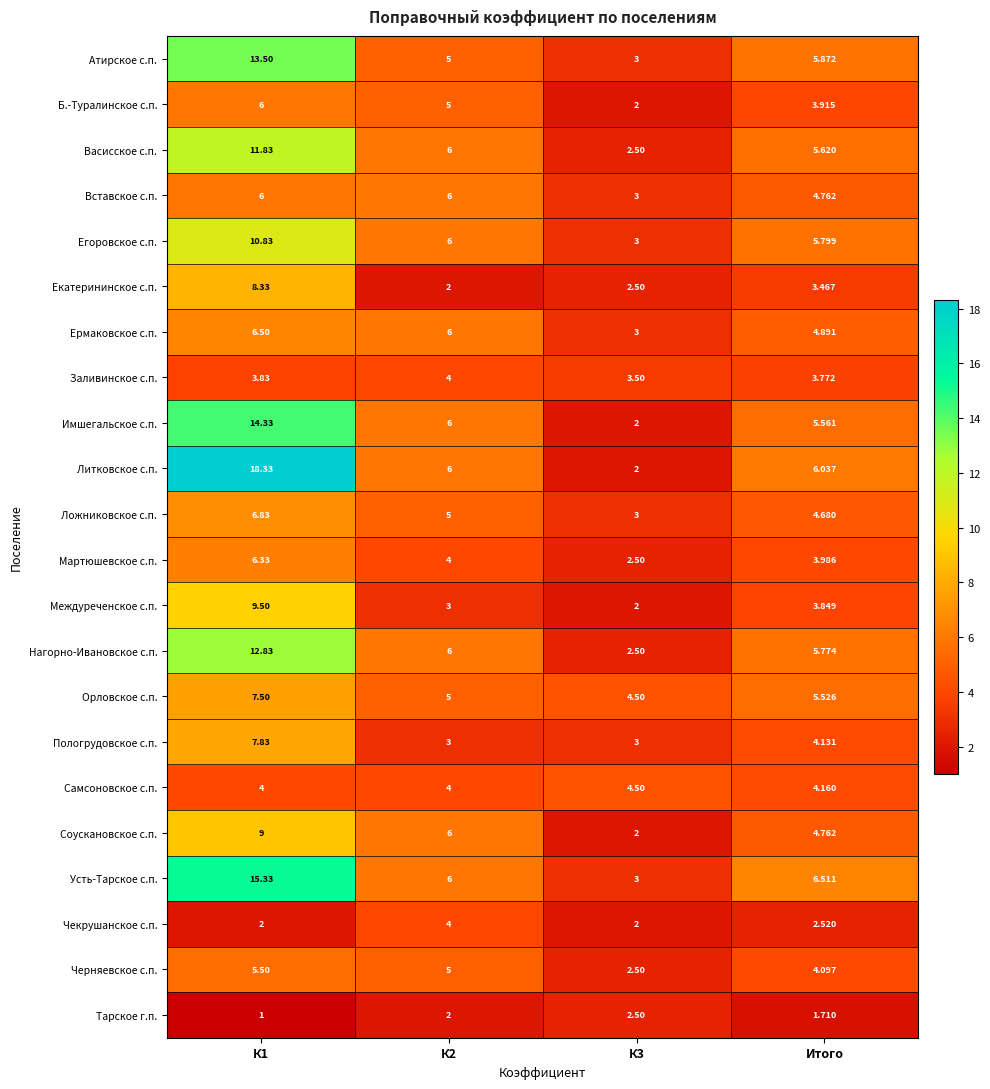

Is the value of Соускановское с.п. at К2 greater than the value of Екатерининское с.п. at К2?

Yes